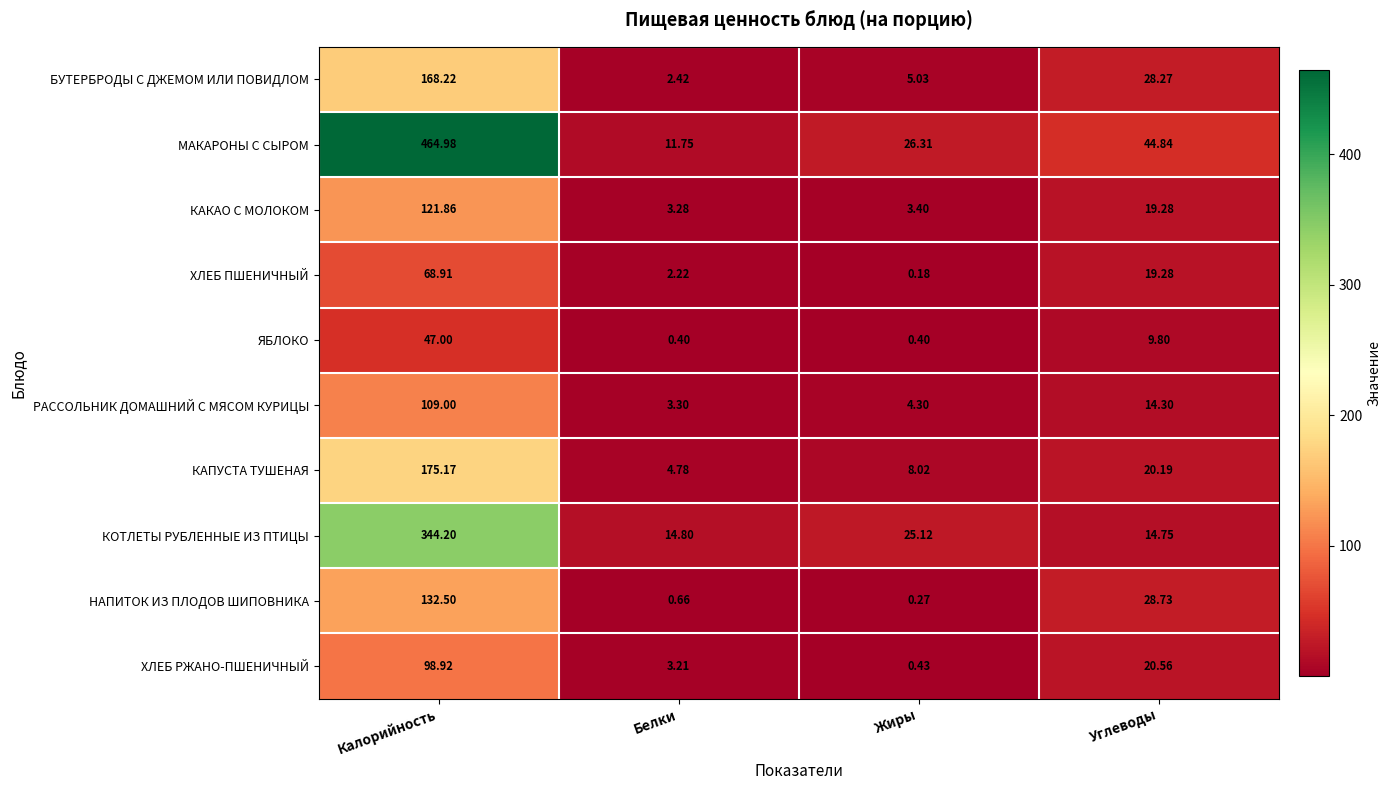

Which series has the largest range (max minus min)?

МАКАРОНЫ С СЫРОМ